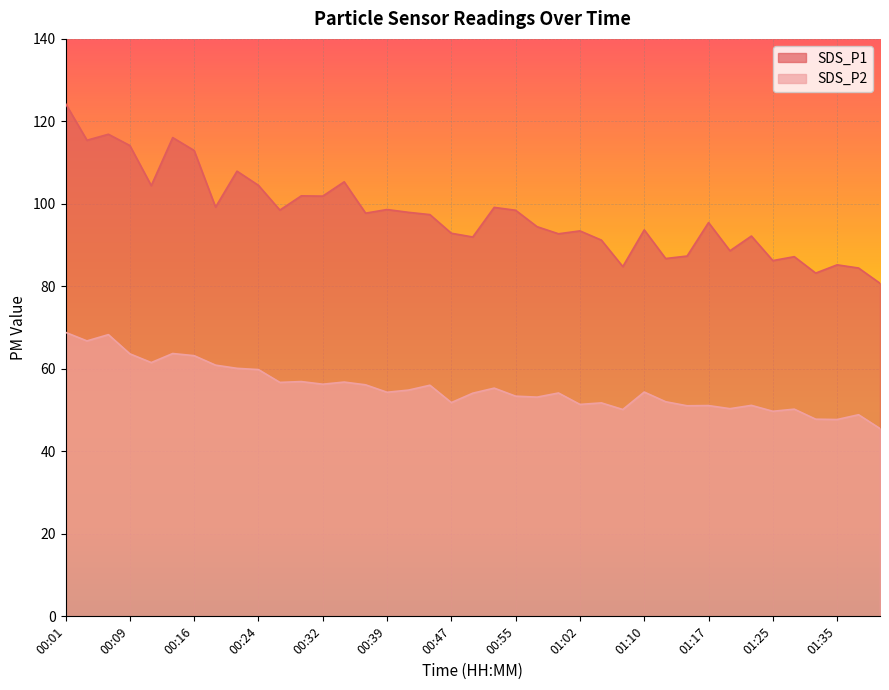

Does the chart display data point markers on the line(s)?

No